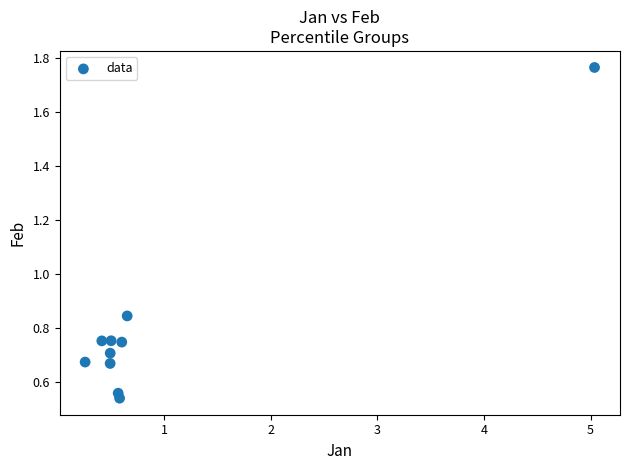

What is the average X value?

1.0